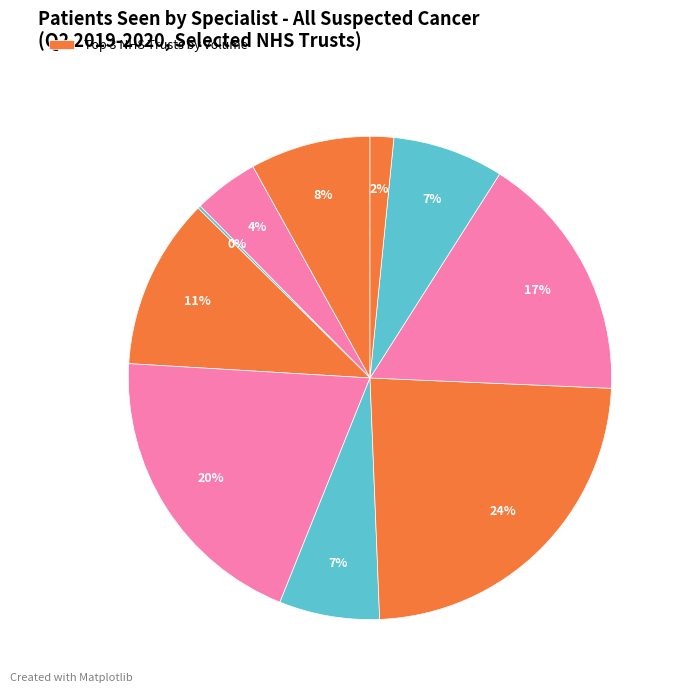

Which slice is the largest?

BARTS HEALTH NHS TRUST